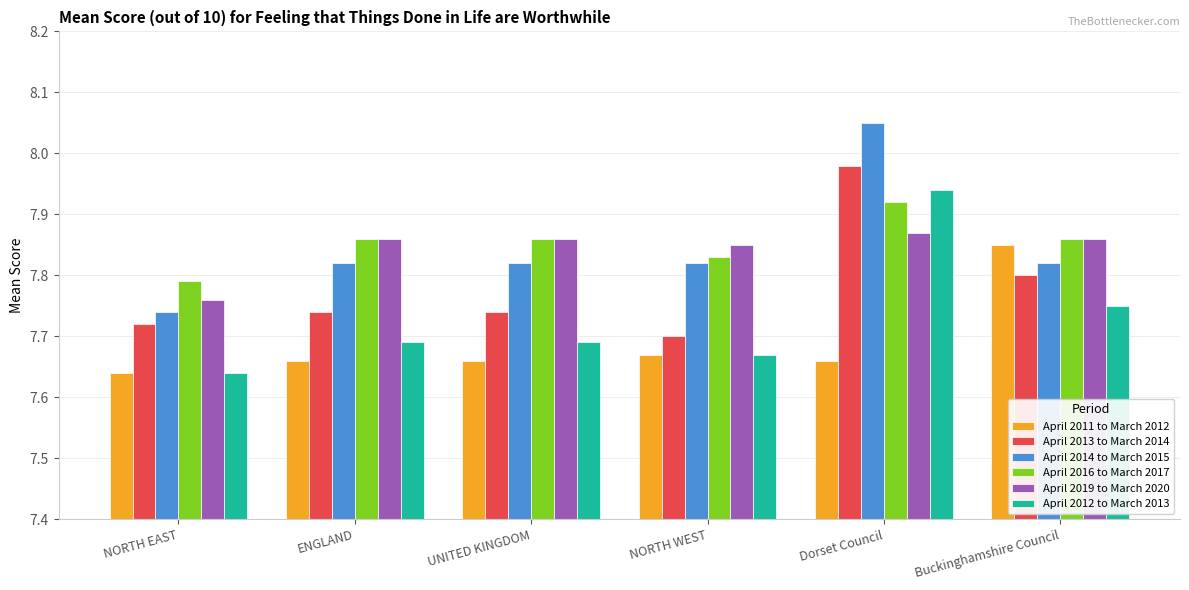

Which series has the largest range (max minus min)?

April 2014 to March 2015